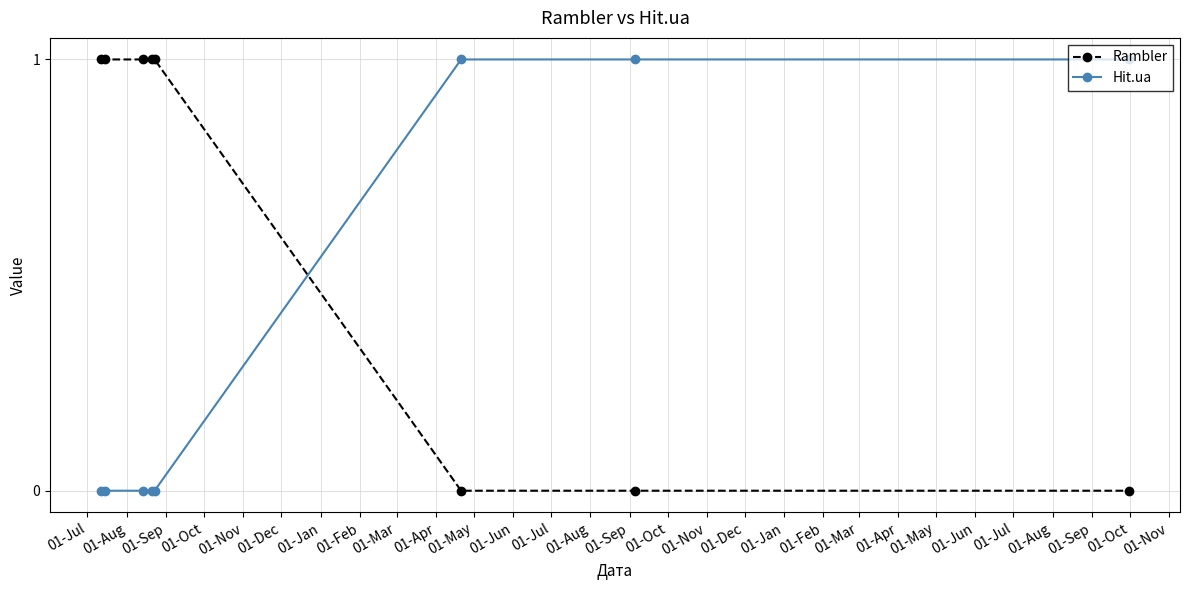

How many lines are shown in the chart?

2